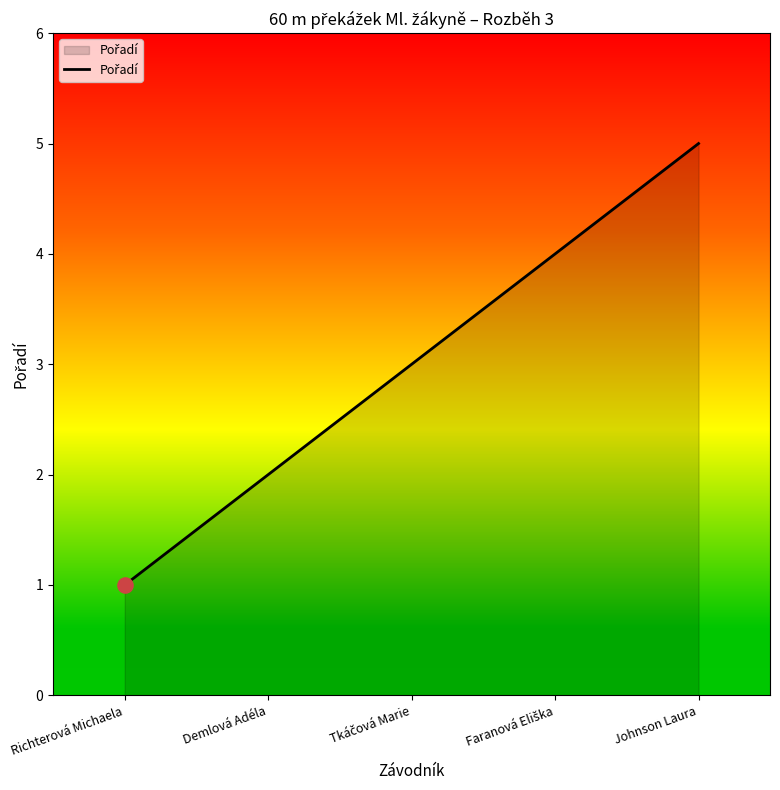

What is the change in value from Richterová Michaela to Demlová Adéla?

+1